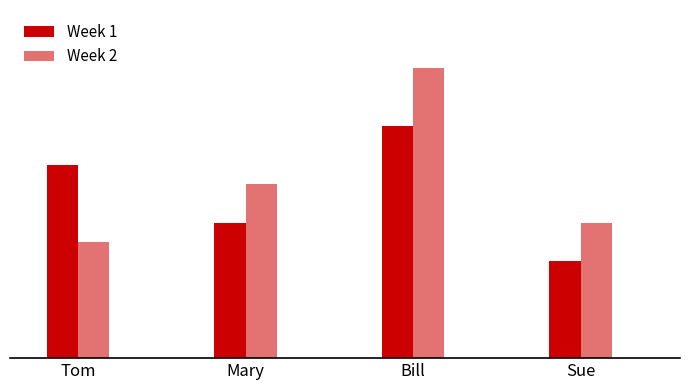

Are the bars horizontal?

No